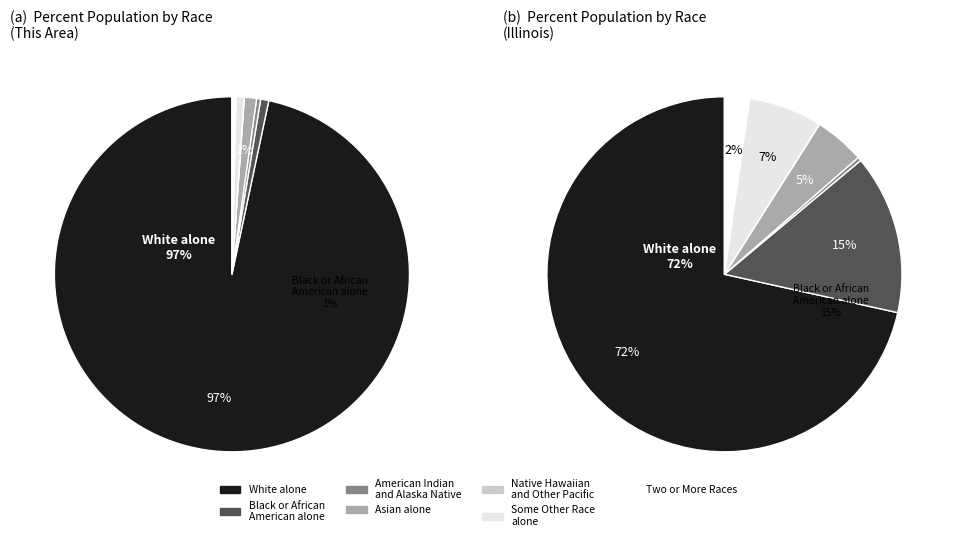

Do White alone and Some Other Race alone together represent more than half of the pie?

Yes